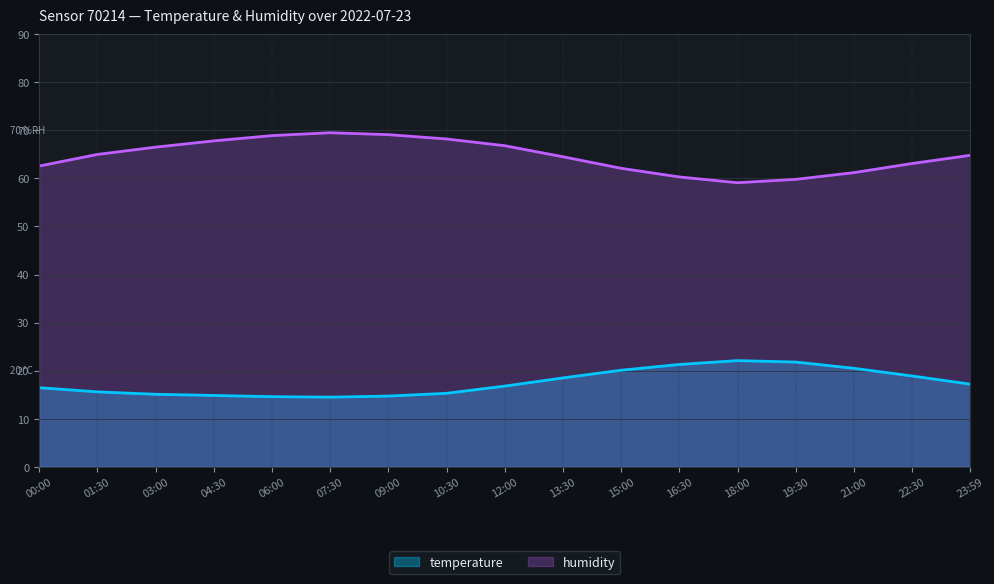

How many values in the humidity series are below 64?

7